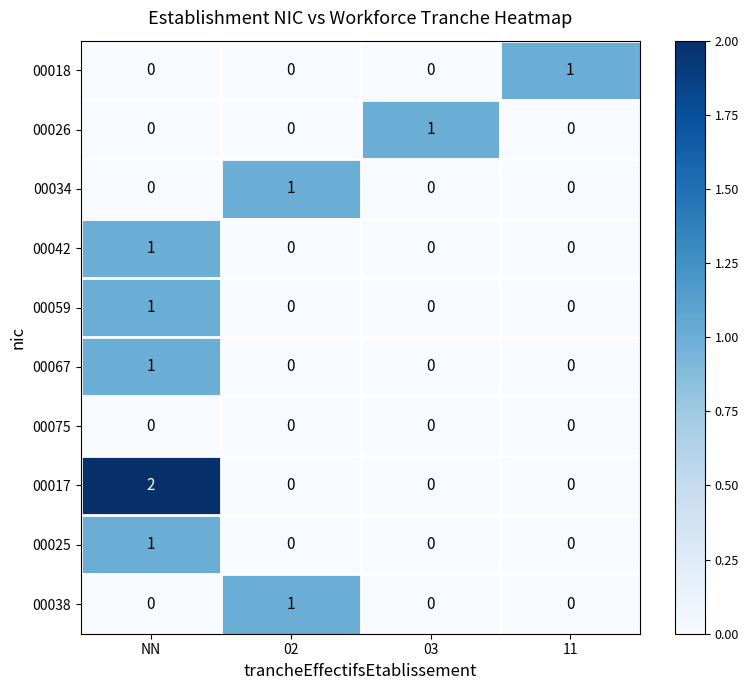

At which category is the sum across all series the highest?

NN